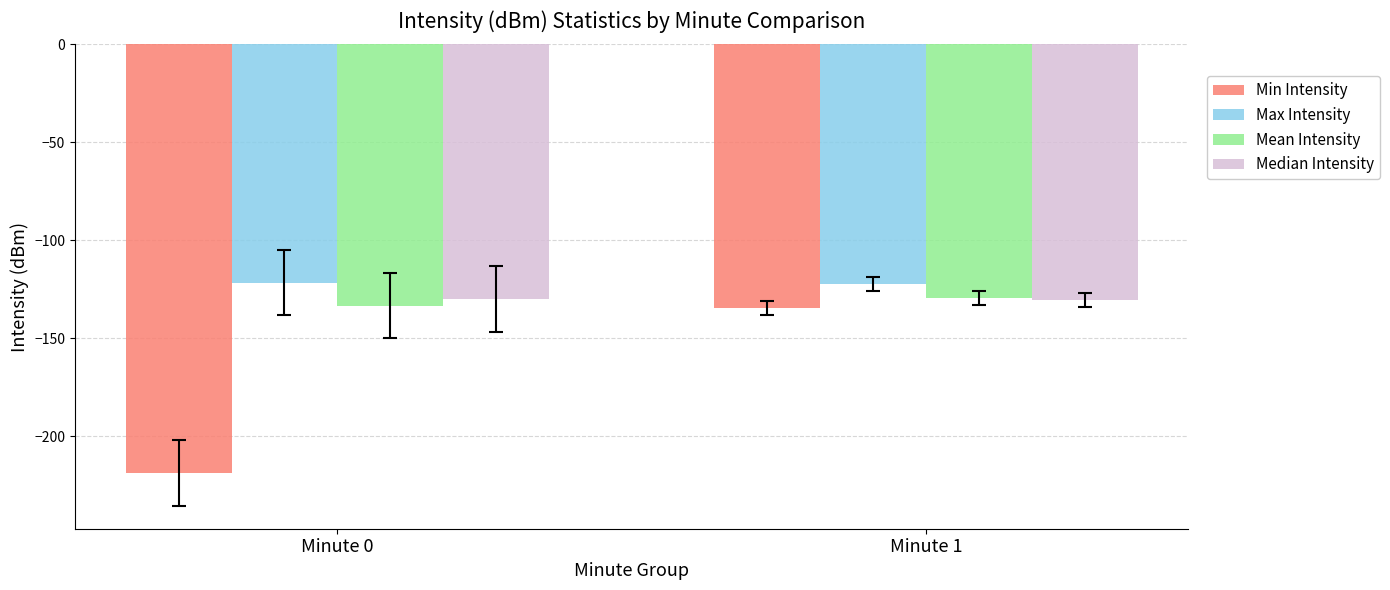

What is the sum of all Mean Intensity values?

-262.7